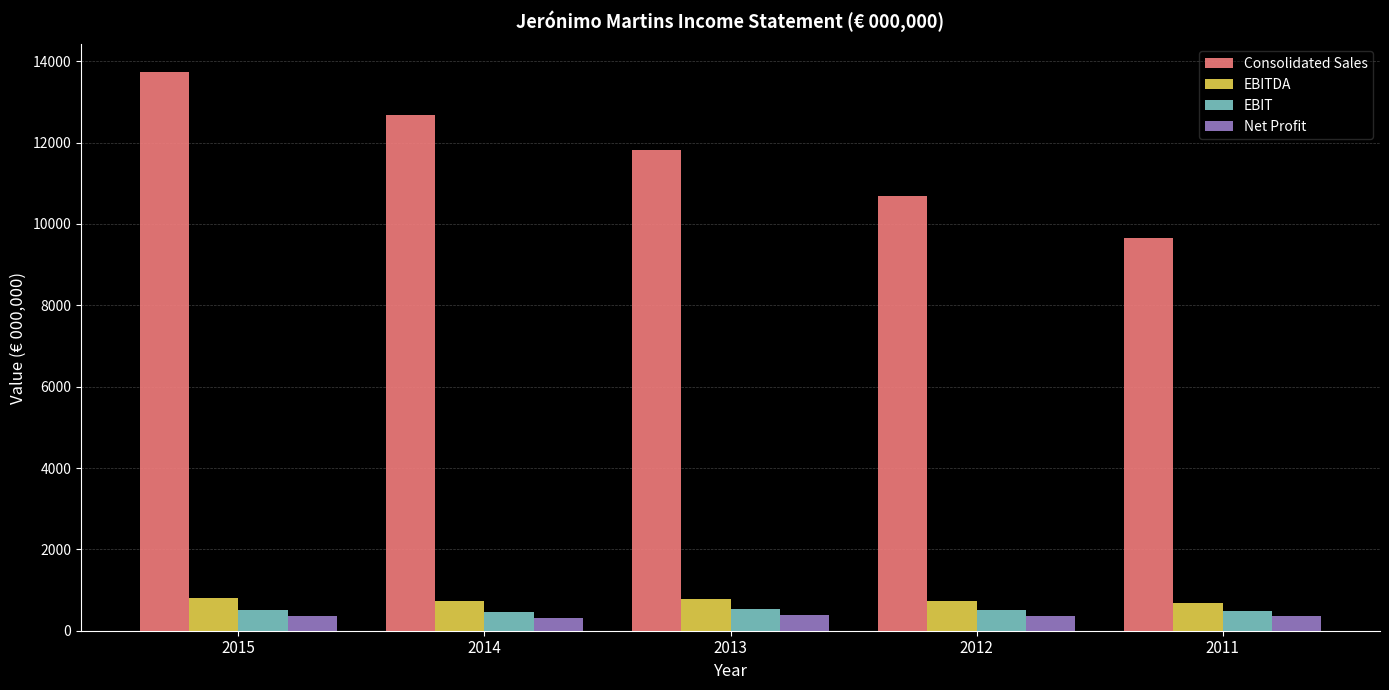

Which series has the largest total across all categories?

Consolidated Sales